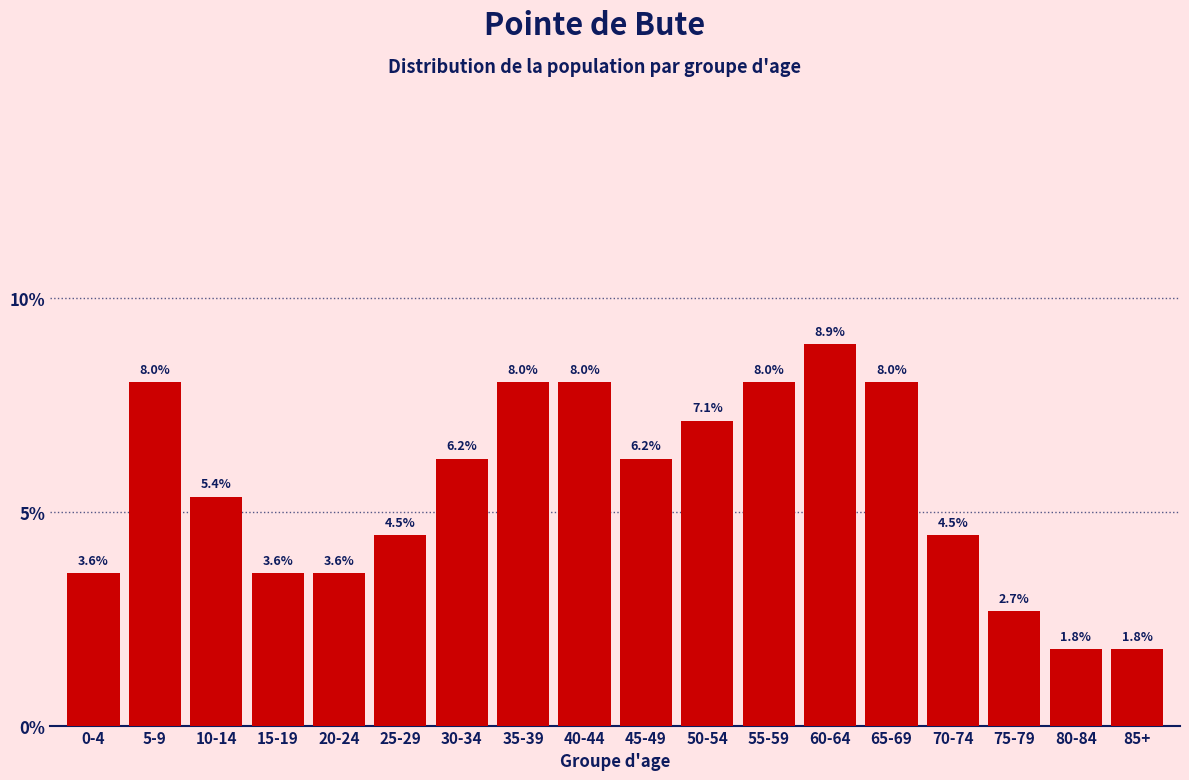

The value at 85+ is 2.5. True or false?

False